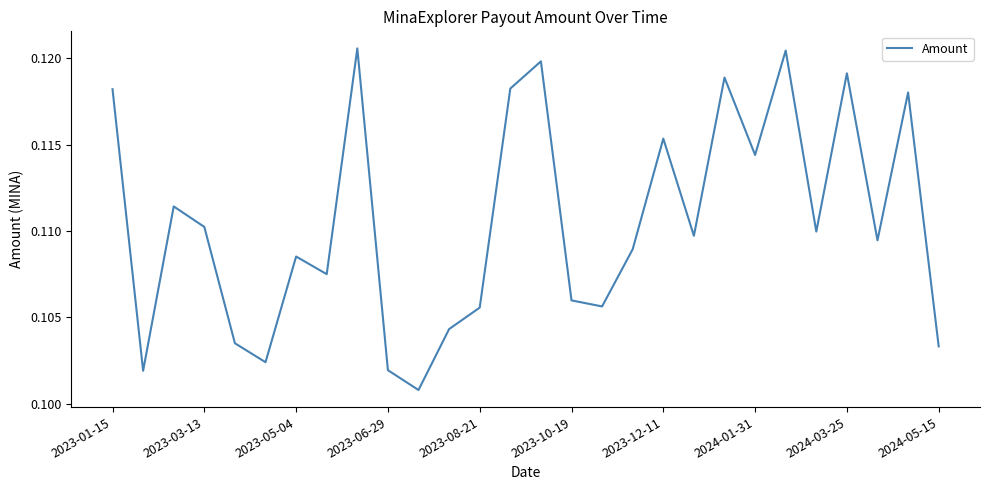

The chart shows a value of 0.2 at 2023-03-13. True or false?

False